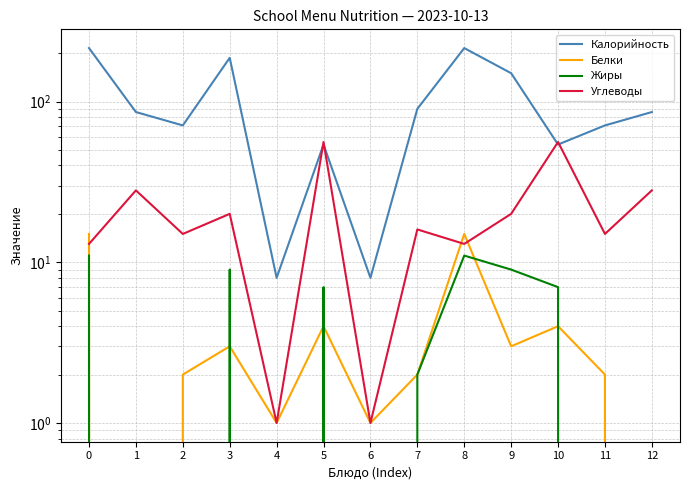

Does the chart display data point markers on the line(s)?

No